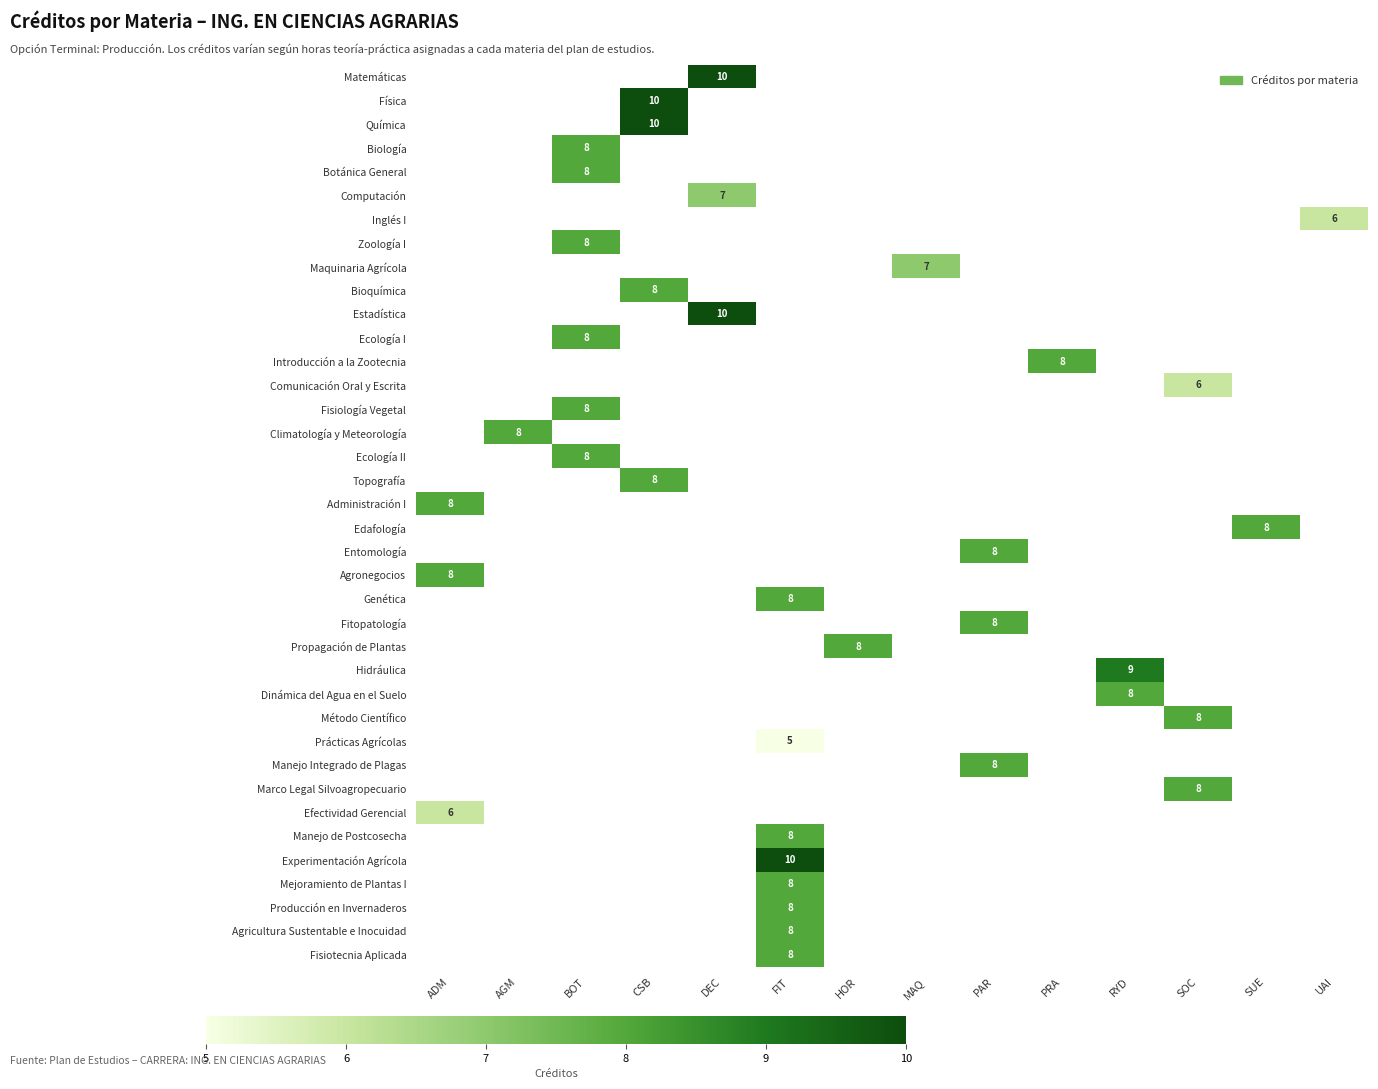

True or false: Dinámica del Agua en el Suelo has a value of 14 at RYD.

False